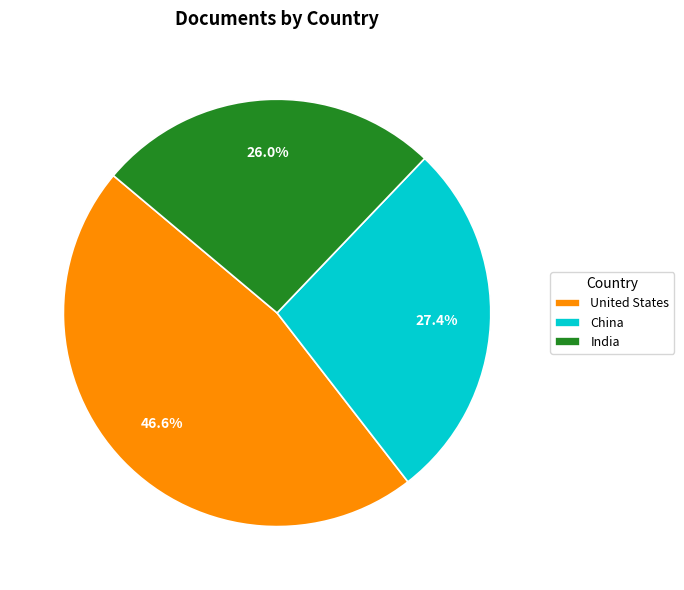

Is it true that China is 16% of the pie?

False